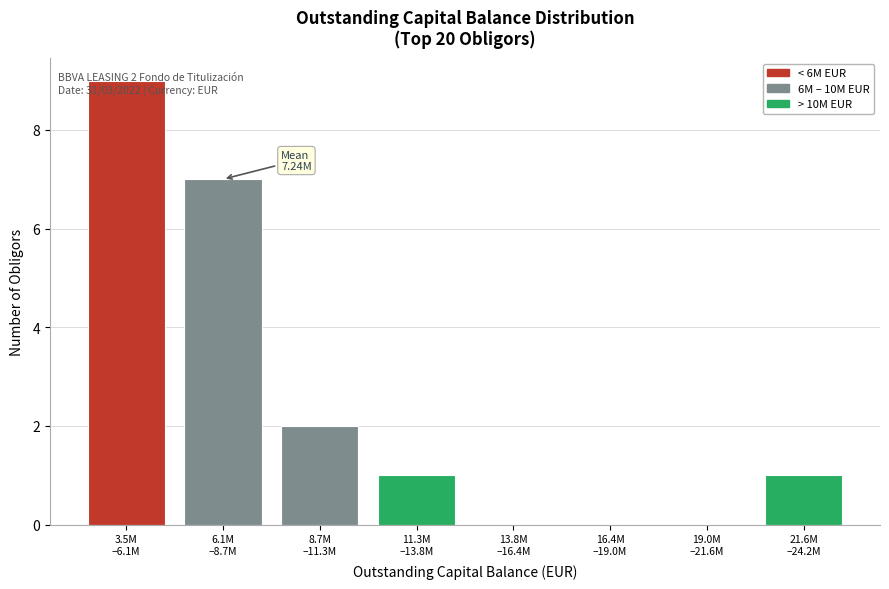

What is the maximum value shown in the chart?

9